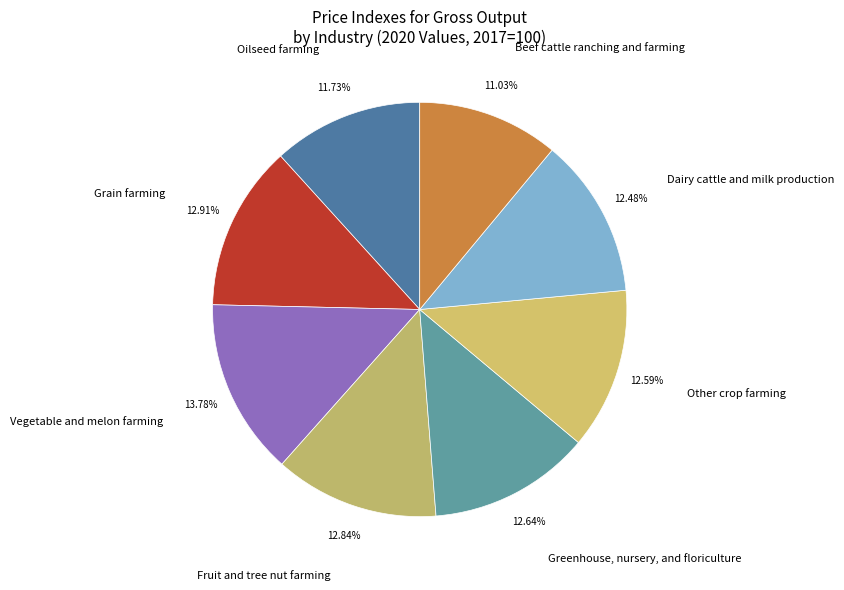

What percentage is NOT represented by Dairy cattle and milk production?

87.5%